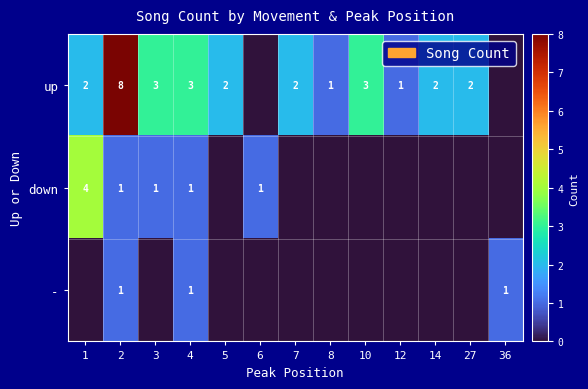

True or false: down has a value of 1 at 4.

True